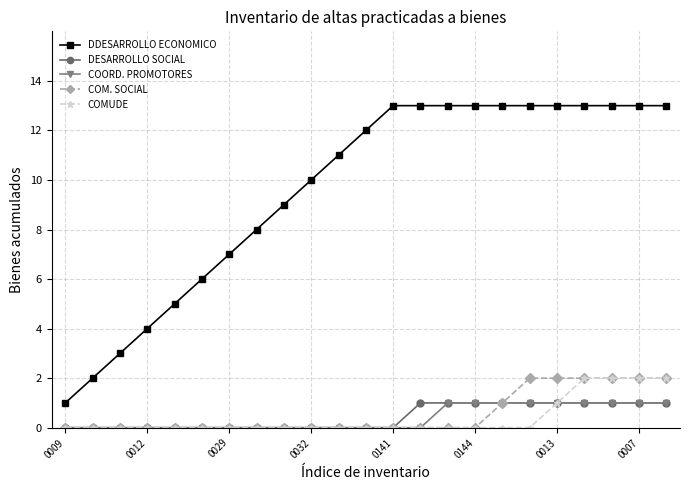

How many COMUDE values are between 0 and 1?

19